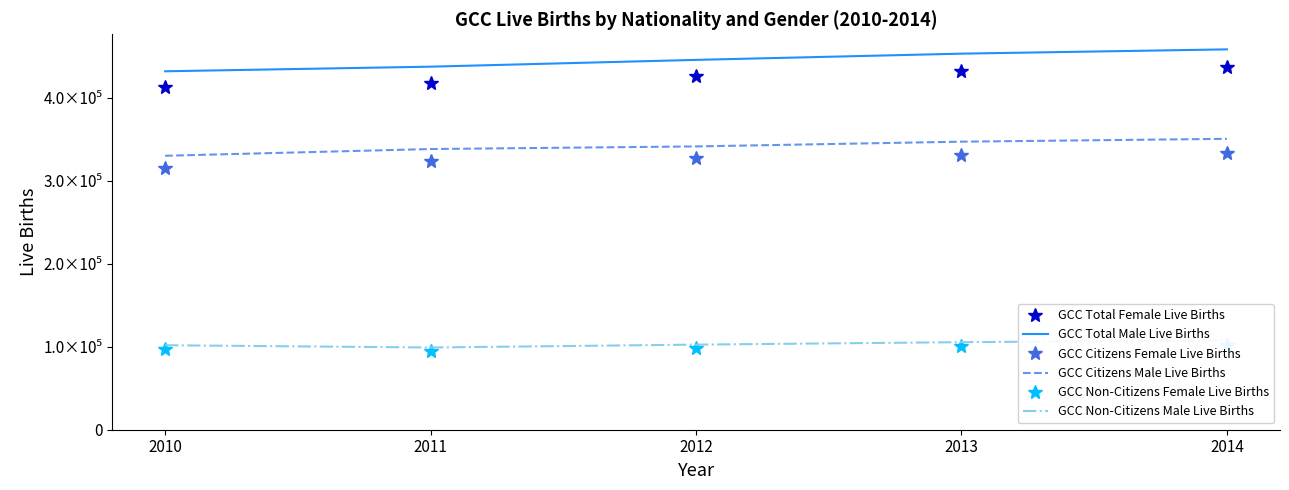

What is the difference between the highest and lowest values at 2013?

352005